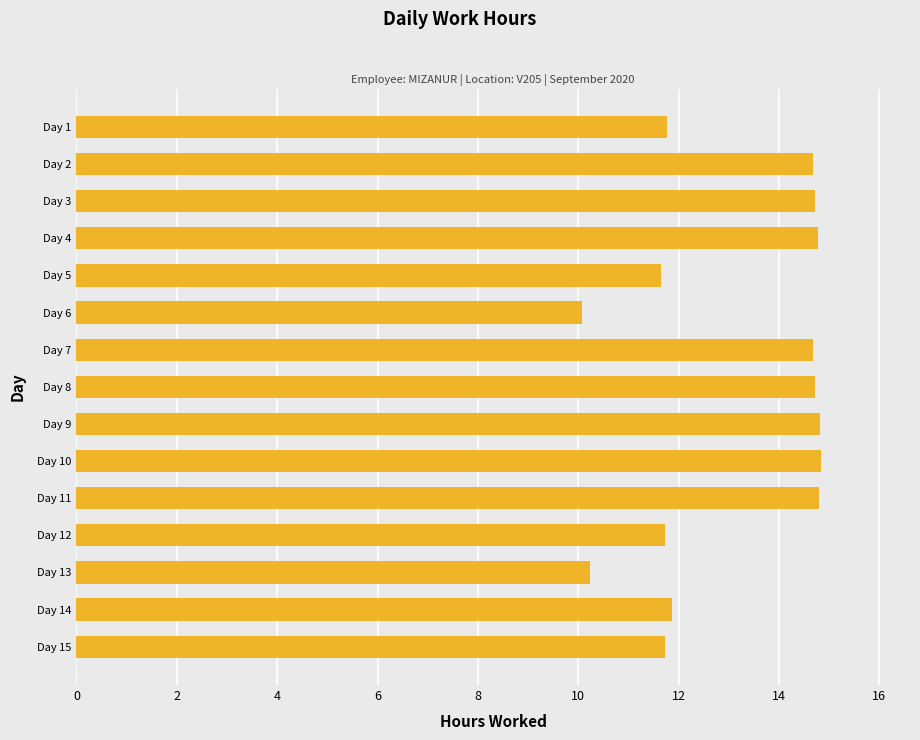

Count the values in the range 11 to 14.

5